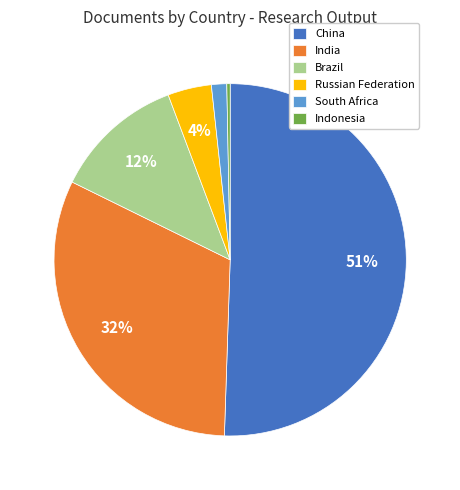

Which has a higher value, China or Brazil?

China